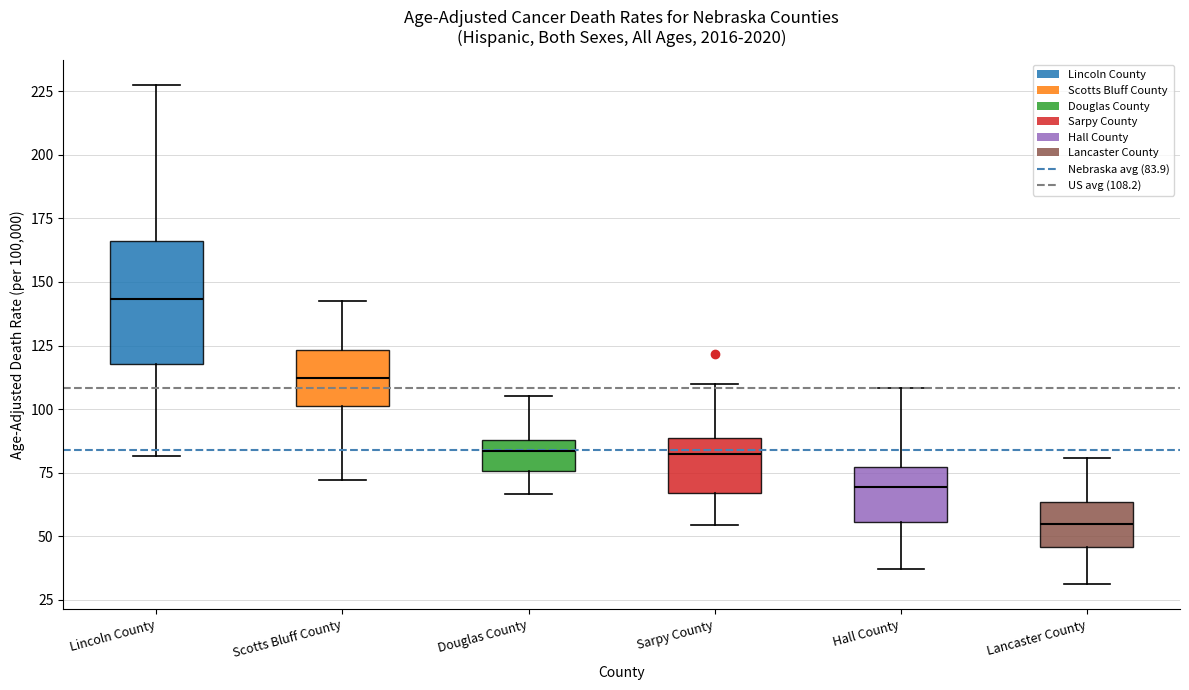

Comparing the boxes themselves (not the whiskers), which one is the tallest?

Lincoln County